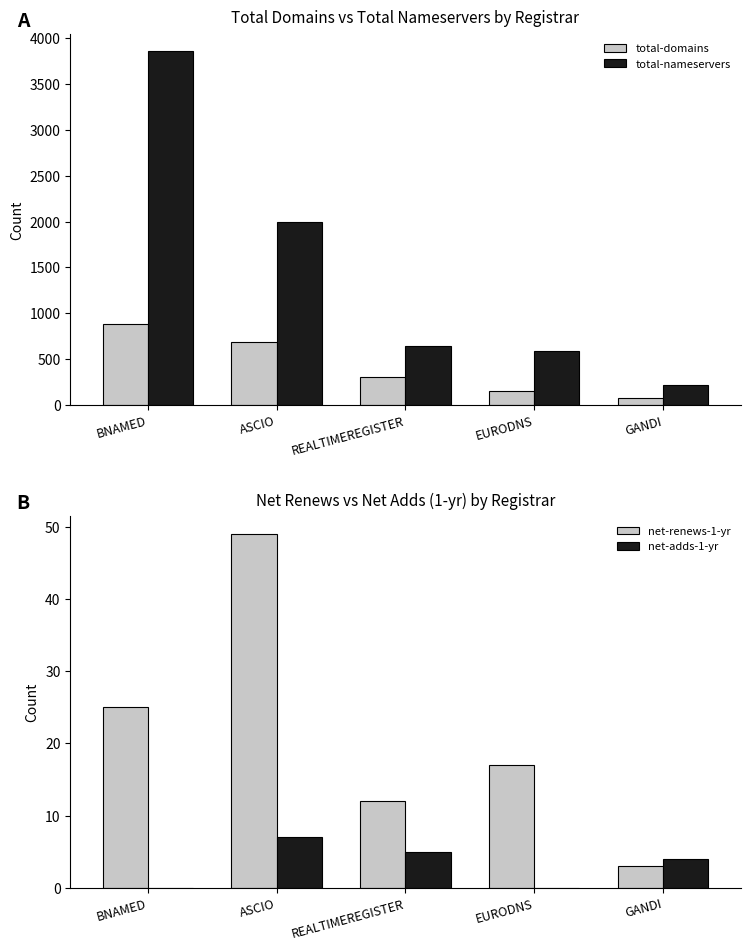

What is the label of the 1st bar from the left?

BNAMED